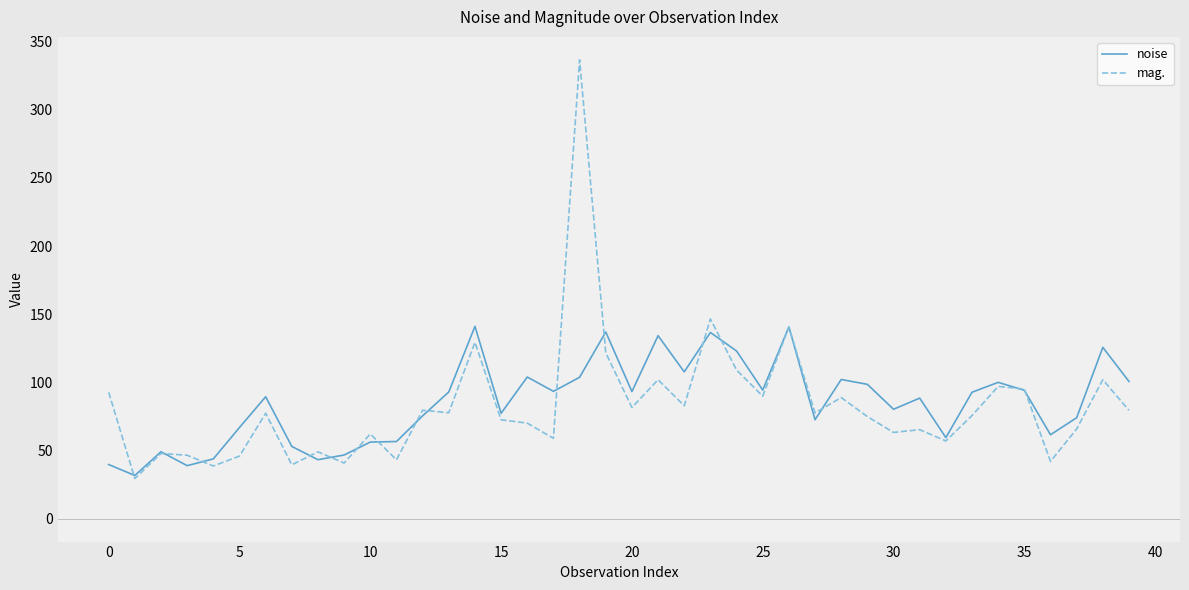

Rank the series by their maximum value, from highest to lowest.

mag., noise